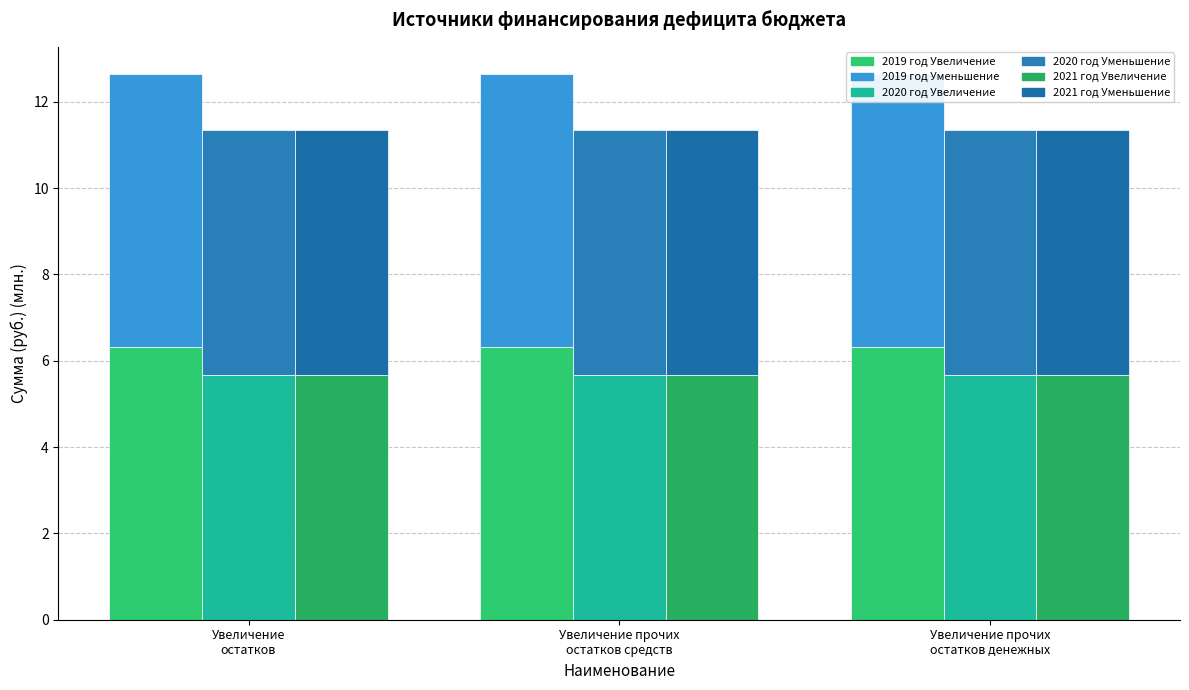

What is the minimum value for 2021 год (Увеличение)?

5.7